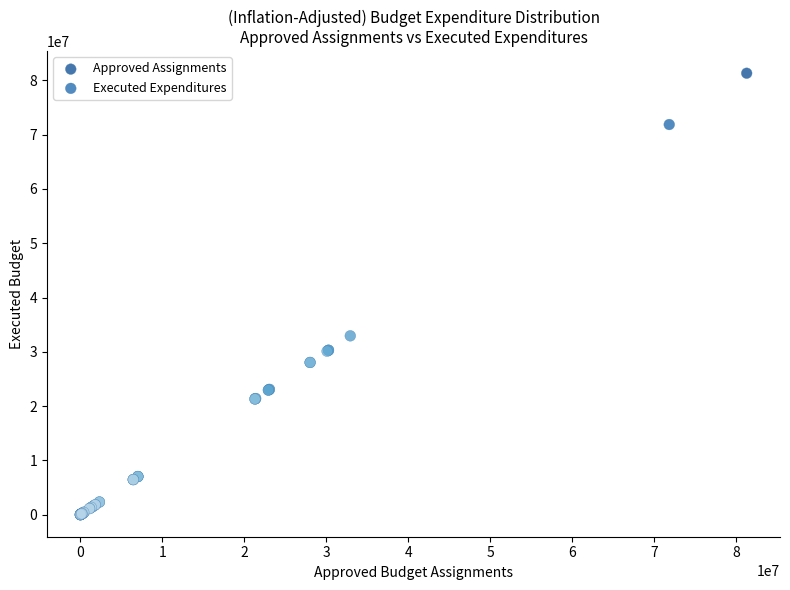

Which series has the widest spread of Y values?

Approved Assignments